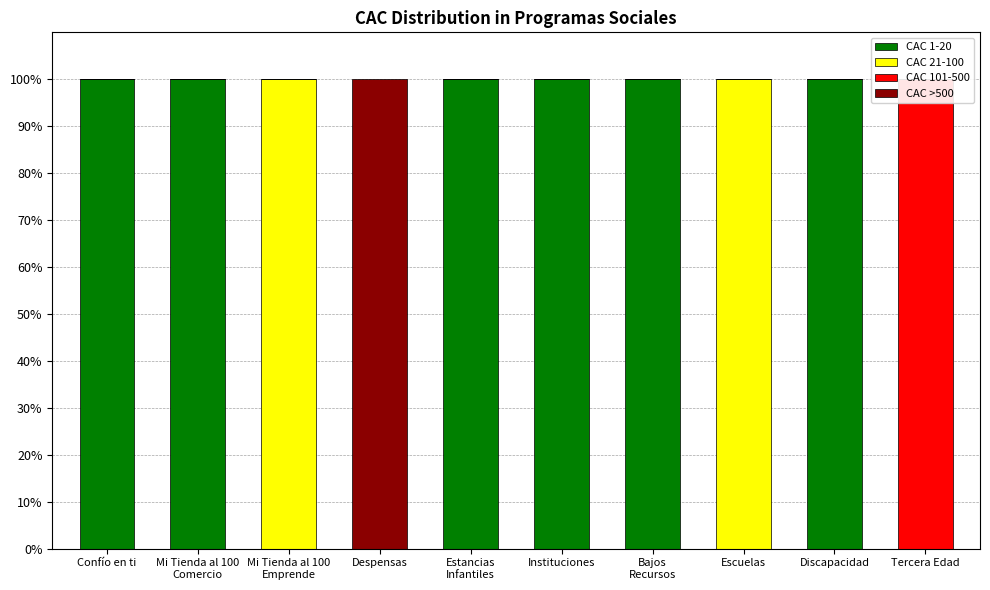

Reading right to left, extract all data points from this chart.

Tercera Edad=0	Discapacidad=0	Escuelas=0	Bajos
Recursos=0	Instituciones=0	Estancias
Infantiles=0	Despensas=100	Mi Tienda al 100
Emprende=0	Mi Tienda al 100
Comercio=0	Confío en ti=0